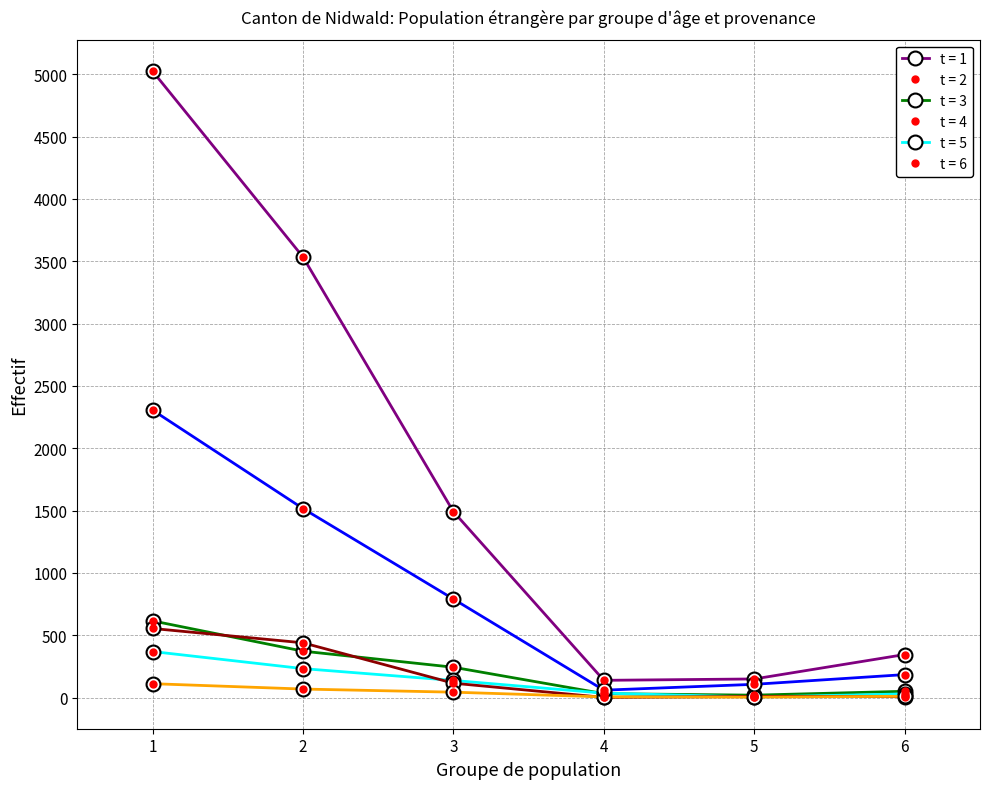

Does the chart display data point markers on the line(s)?

Yes